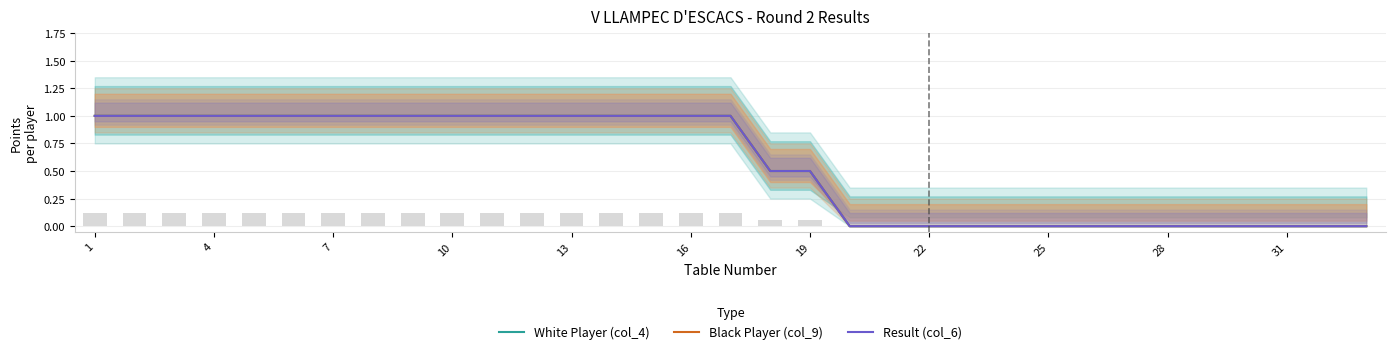

What is the difference between the Black Player (col_9) values at 24 and 4?

1.0